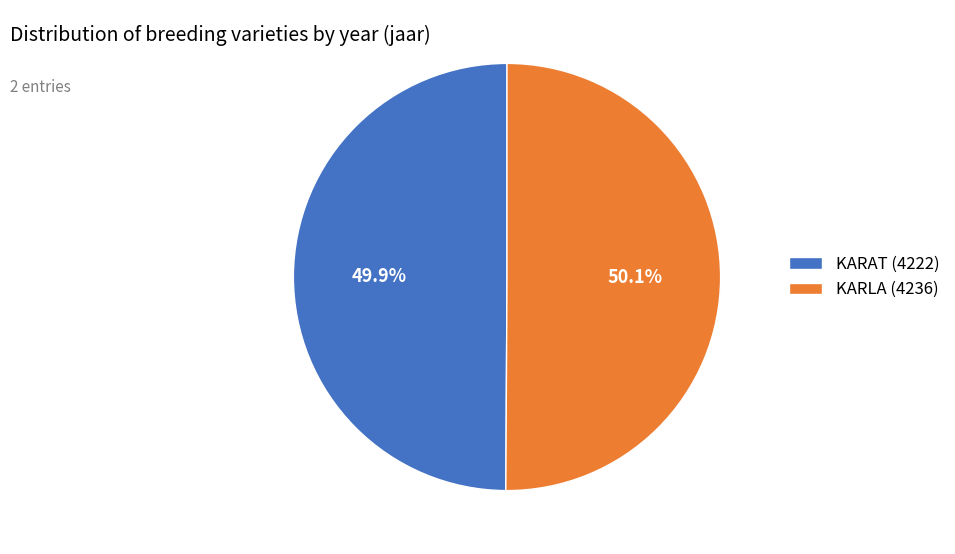

True or false: KARLA (4236) accounts for 50% of the total.

True